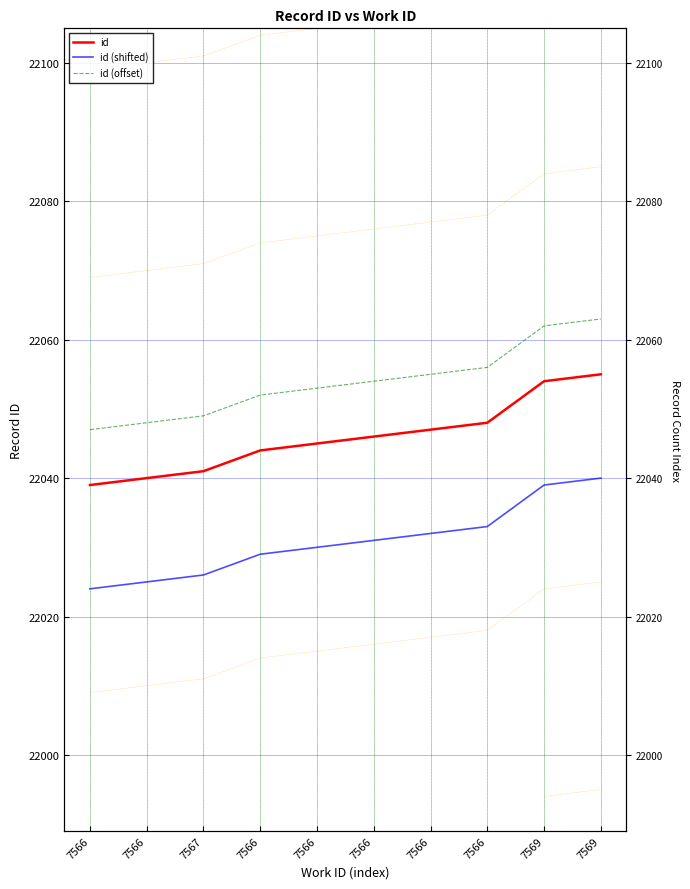

True or false: id (offset) and id cross at least once.

False